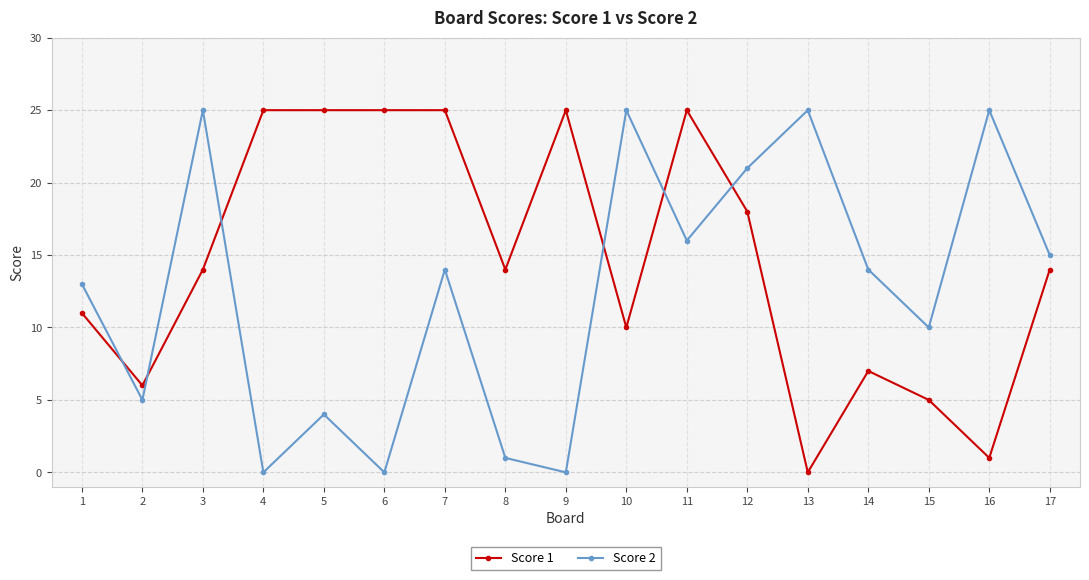

At 9, list the series in order from largest to smallest.

Score 1, Score 2